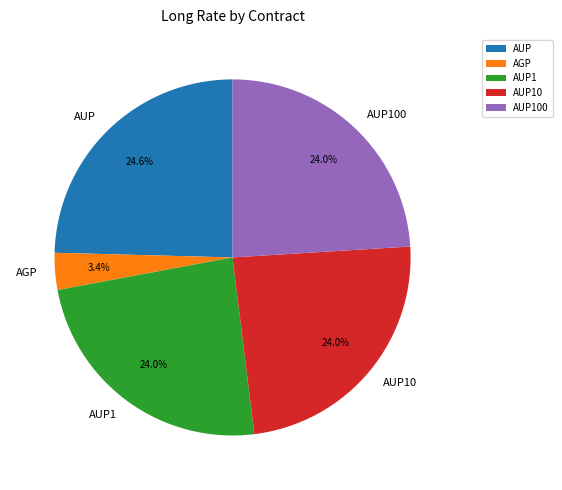

What is the largest slice in the pie chart?

AUP